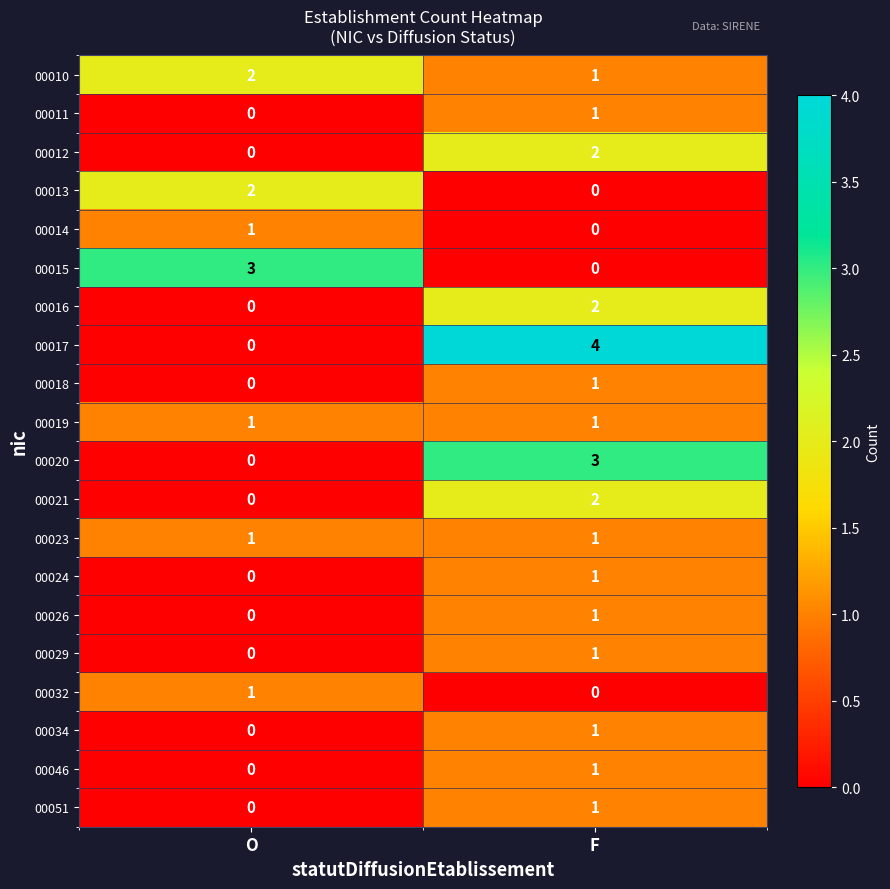

What is the difference between the maximum and minimum values in the 00020 series?

3